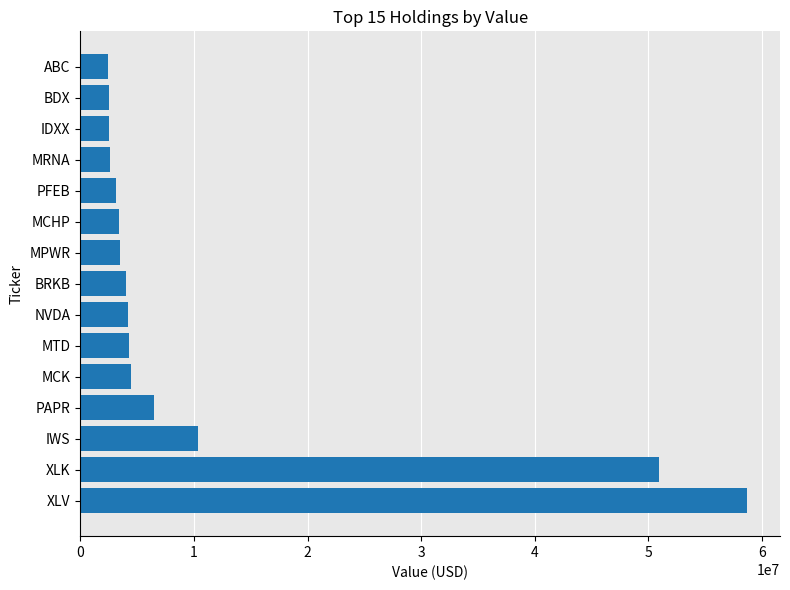

The chart shows a value of 4520957 at IDXX. True or false?

False